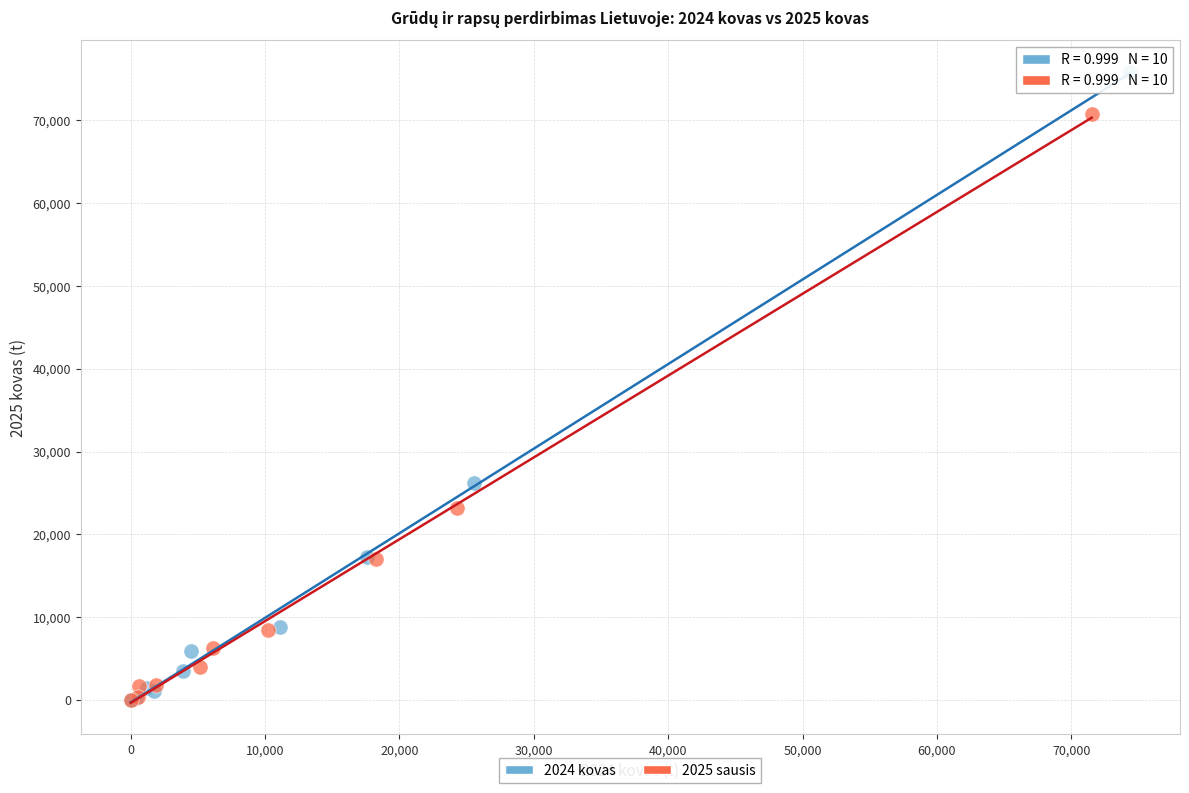

Which series has the largest Y range (max minus min)?

2024 kovas